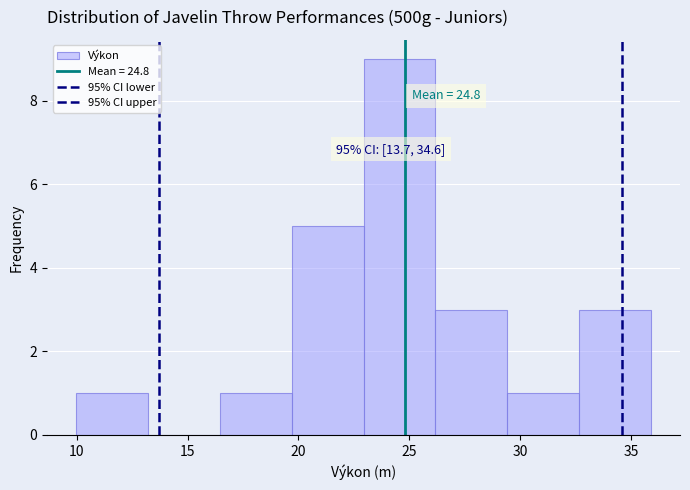

Which range on the x-axis has the tallest bar?

23.0 to 26.0